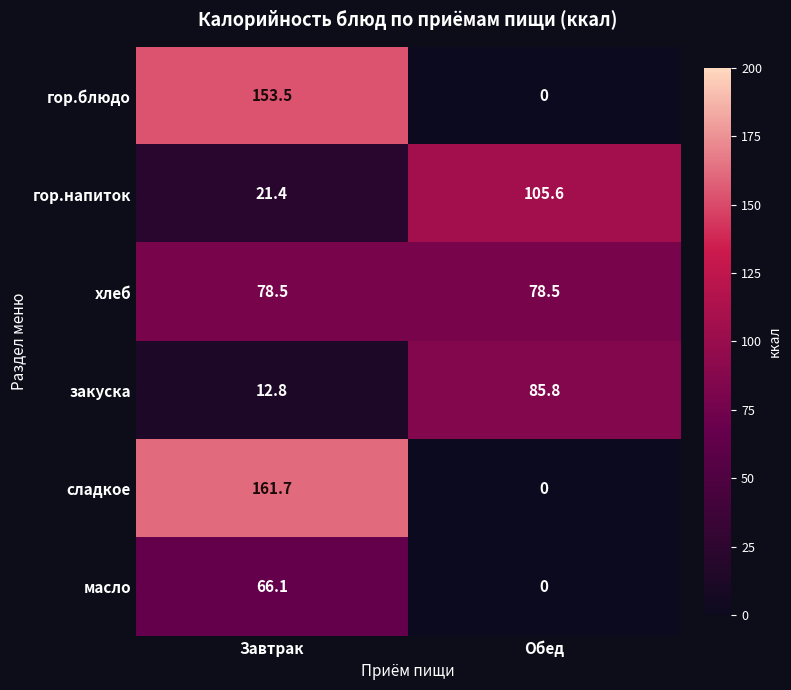

How many categories are shown in the chart?

2